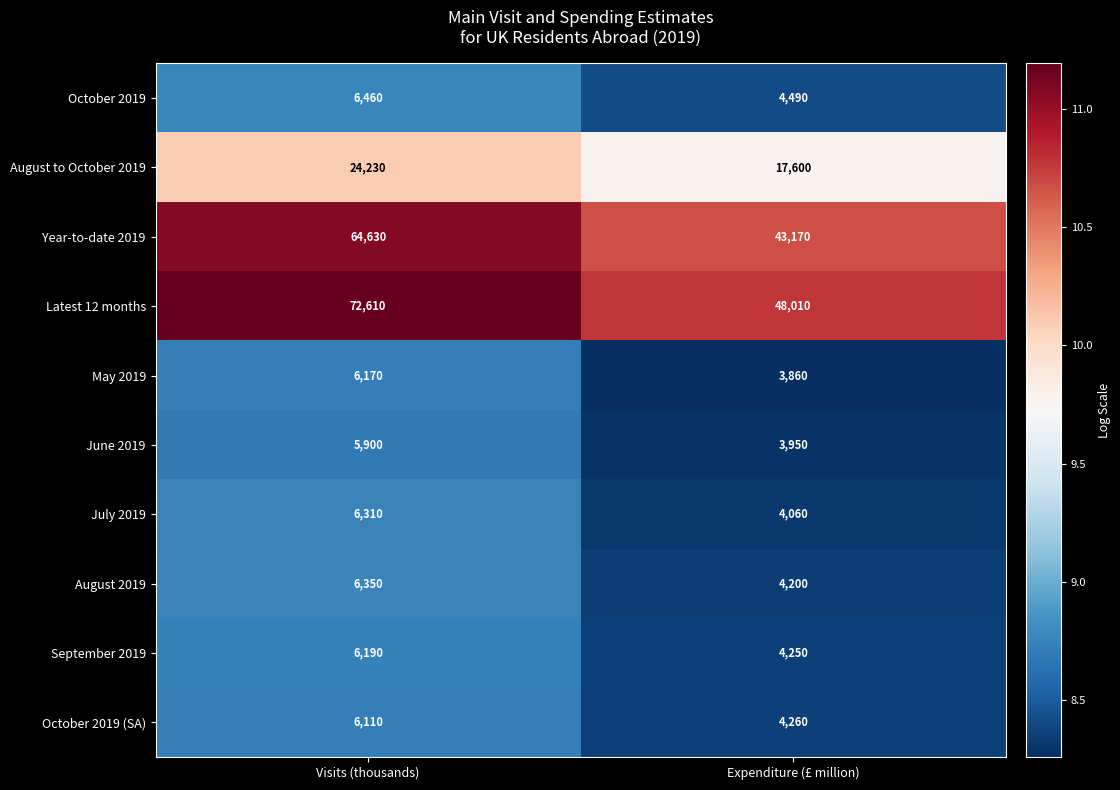

Which series has the widest spread of values?

Latest 12 months